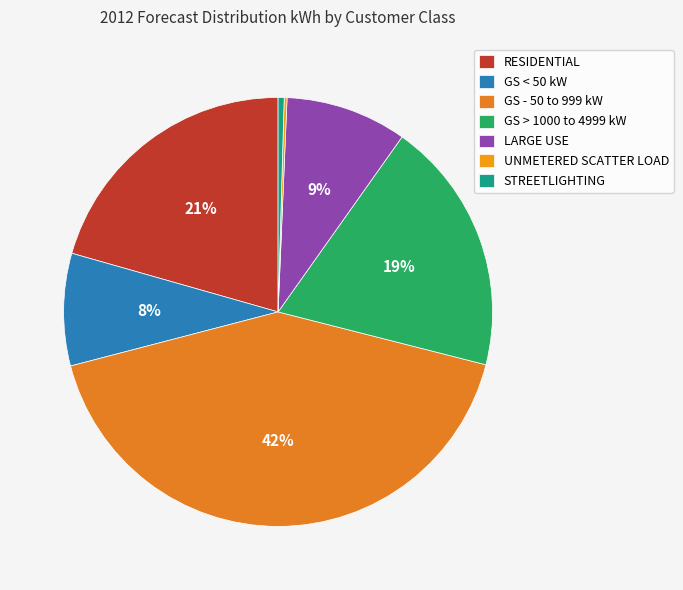

Which has a higher value, GS < 50 kW or UNMETERED SCATTER LOAD?

GS < 50 kW